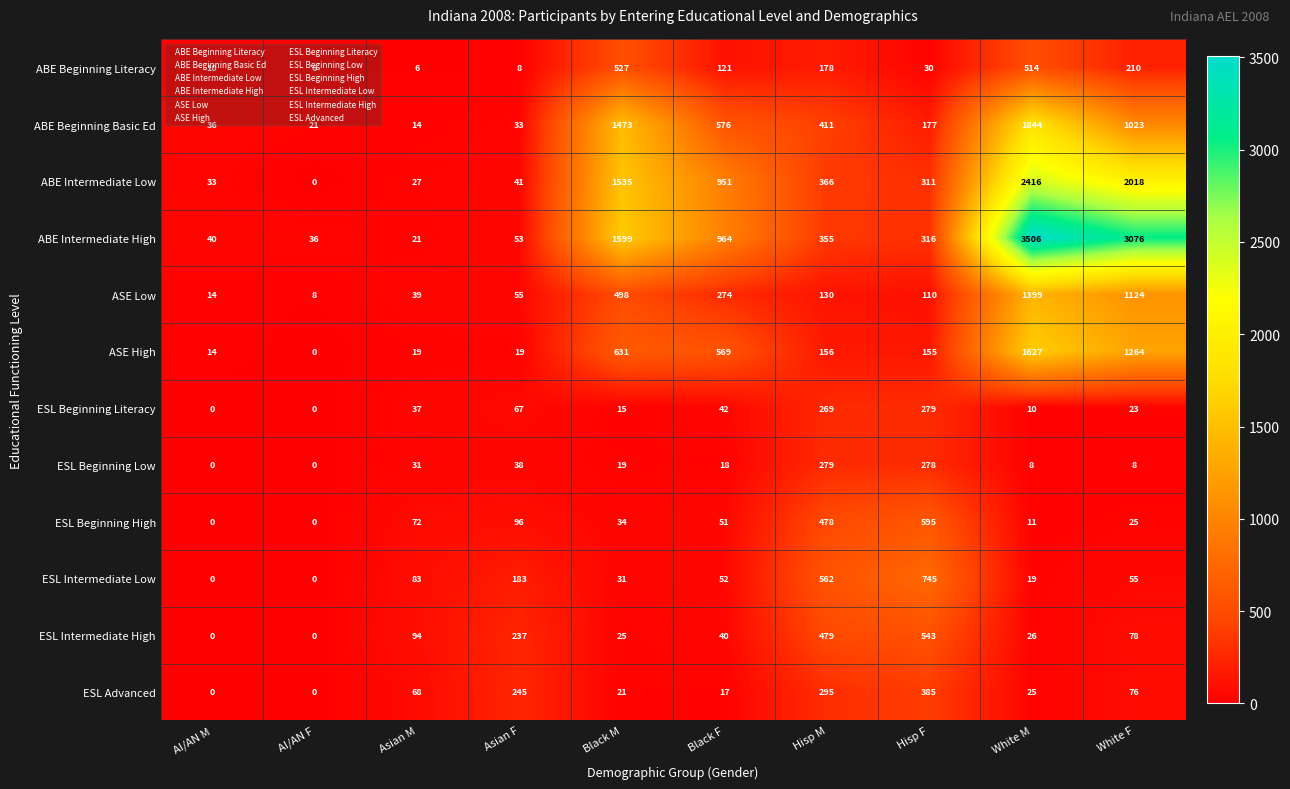

What is the total value across all series at AI/AN M?

147